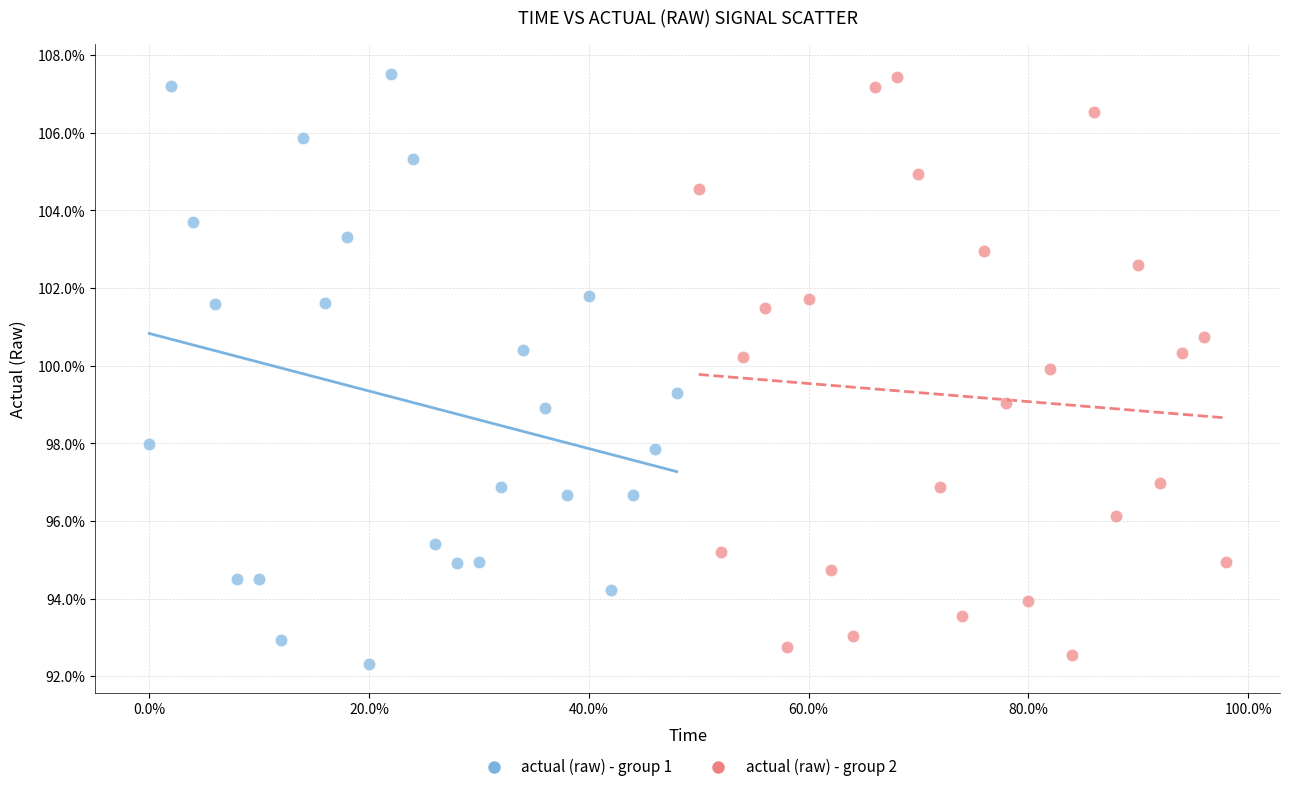

What are all the series names shown in the legend?

actual (raw) - group 1, actual (raw) - group 2